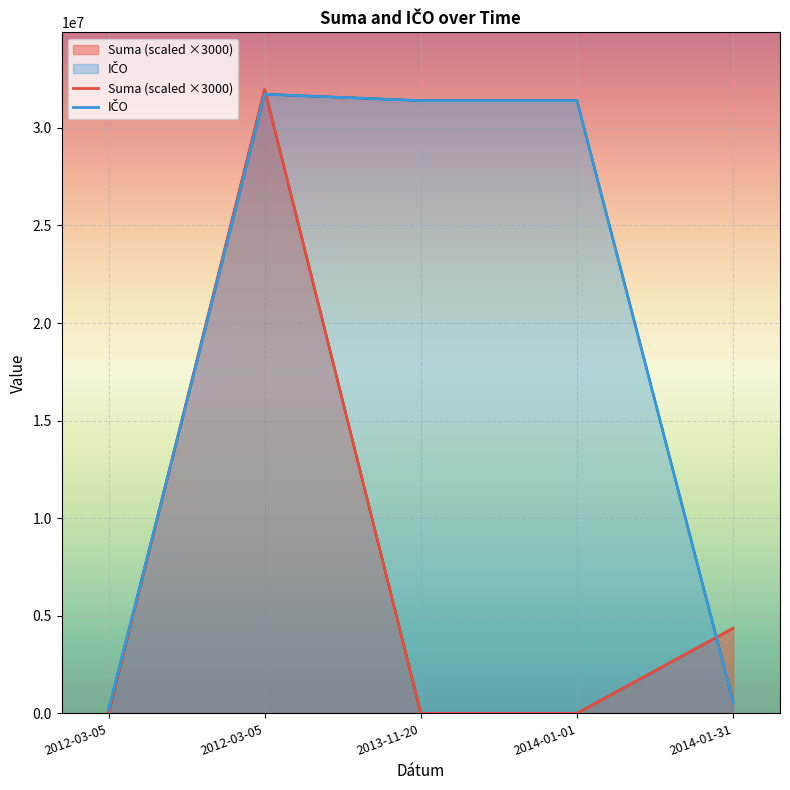

What is the label of the 2nd point from the left?

2012-03-05